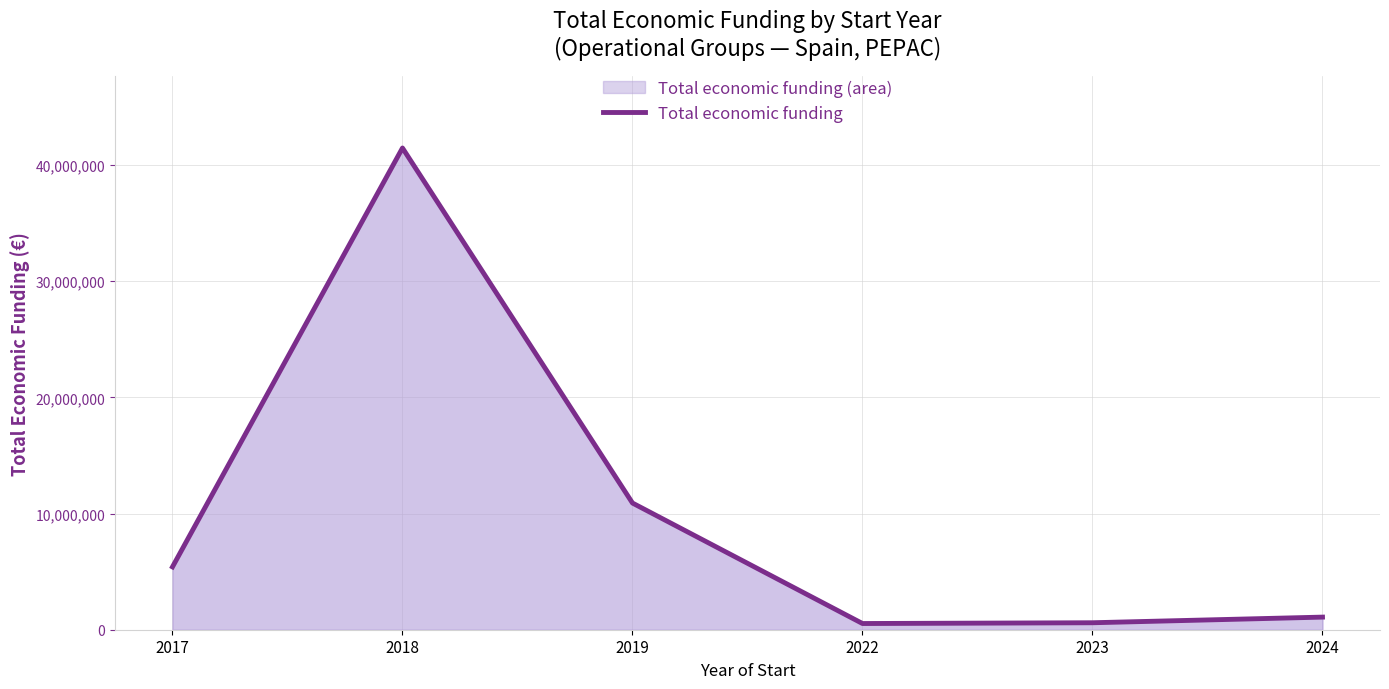

What is the value of the 1st point from the left?

5407059